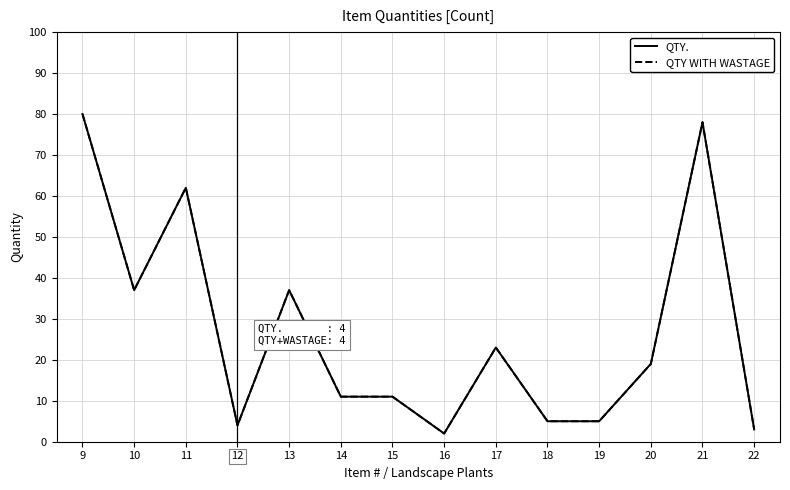

At which category does the chart reach its minimum across all series?

16